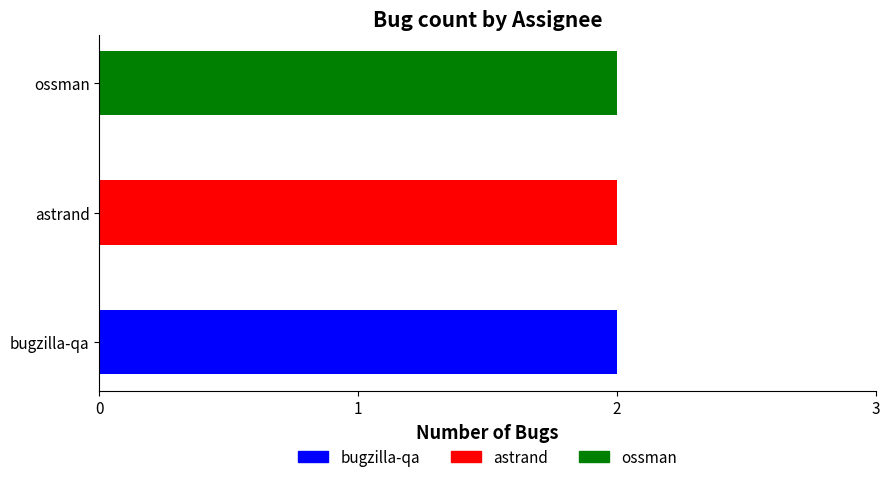

What are all the series names shown in the legend?

bugzilla-qa, astrand, ossman